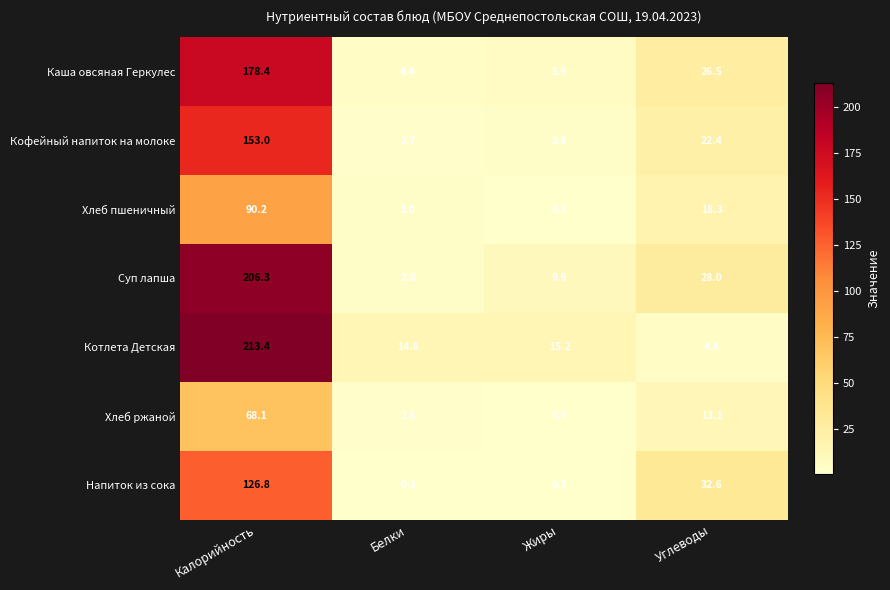

What is the sum of the Напиток из сока values at Калорийность and Белки?

127.0